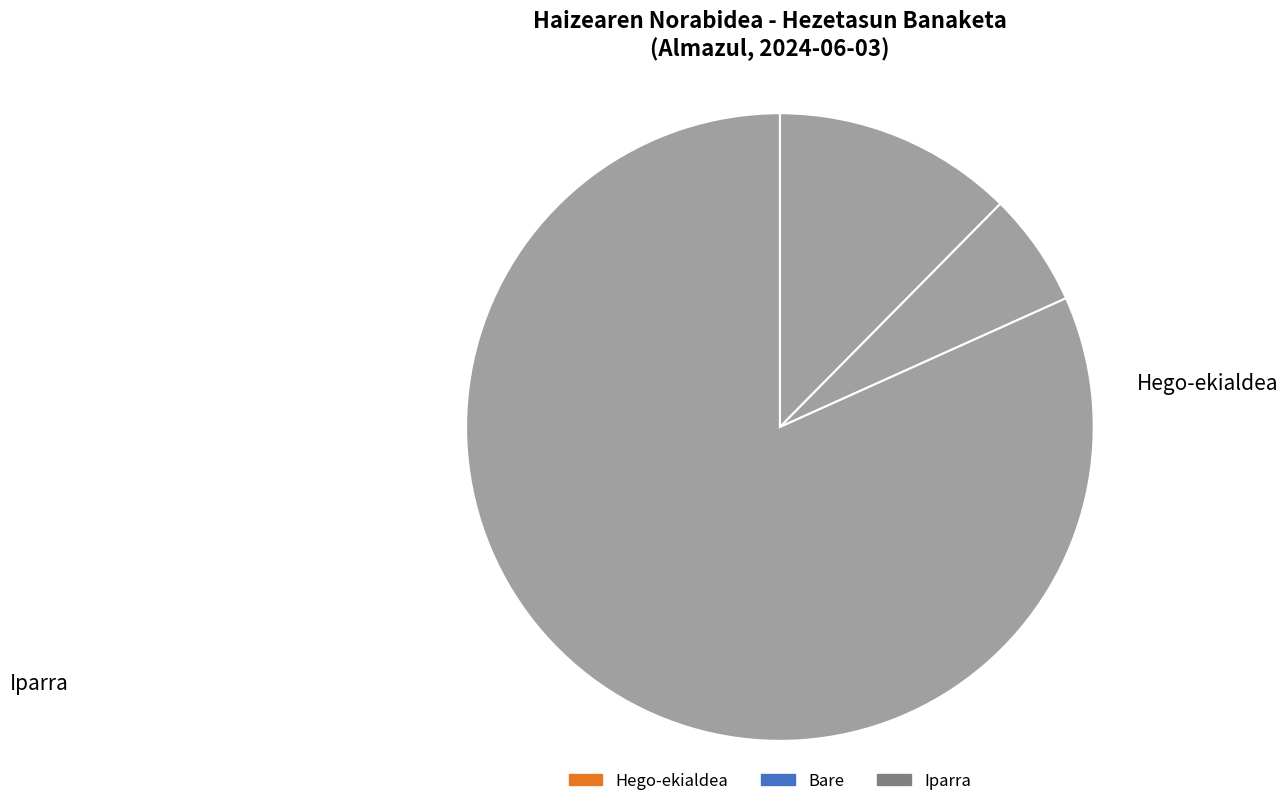

Does any single category account for the majority?

Yes